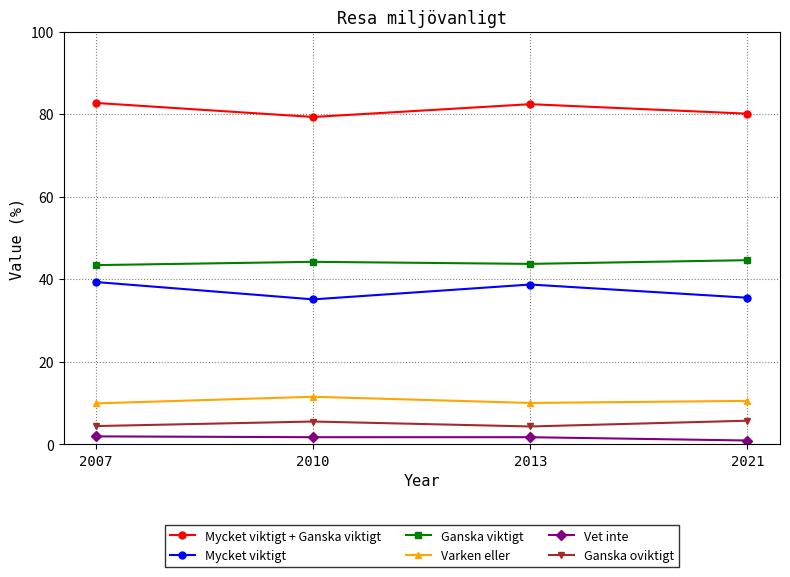

What is the value of the Mycket viktigt point at the 1st from the left?

39.3